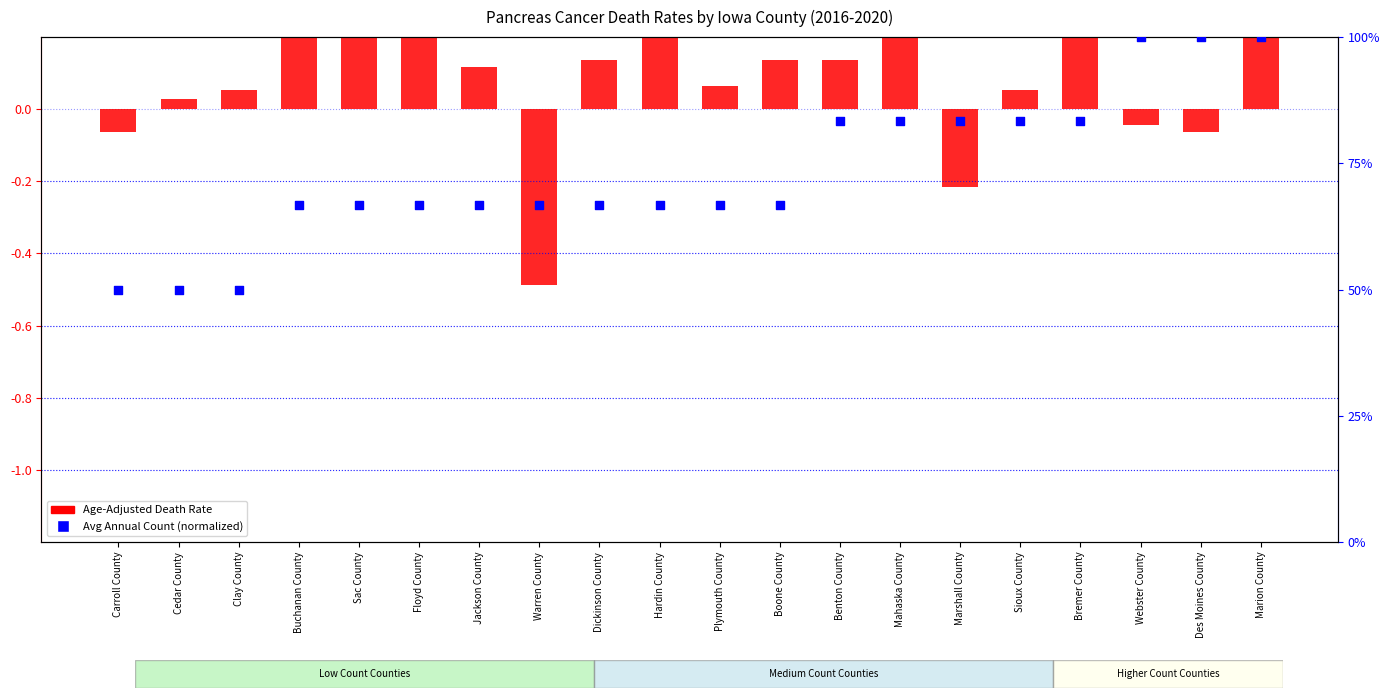

Which series reaches the minimum Y coordinate?

Age-Adjusted Death Rate (normalized)